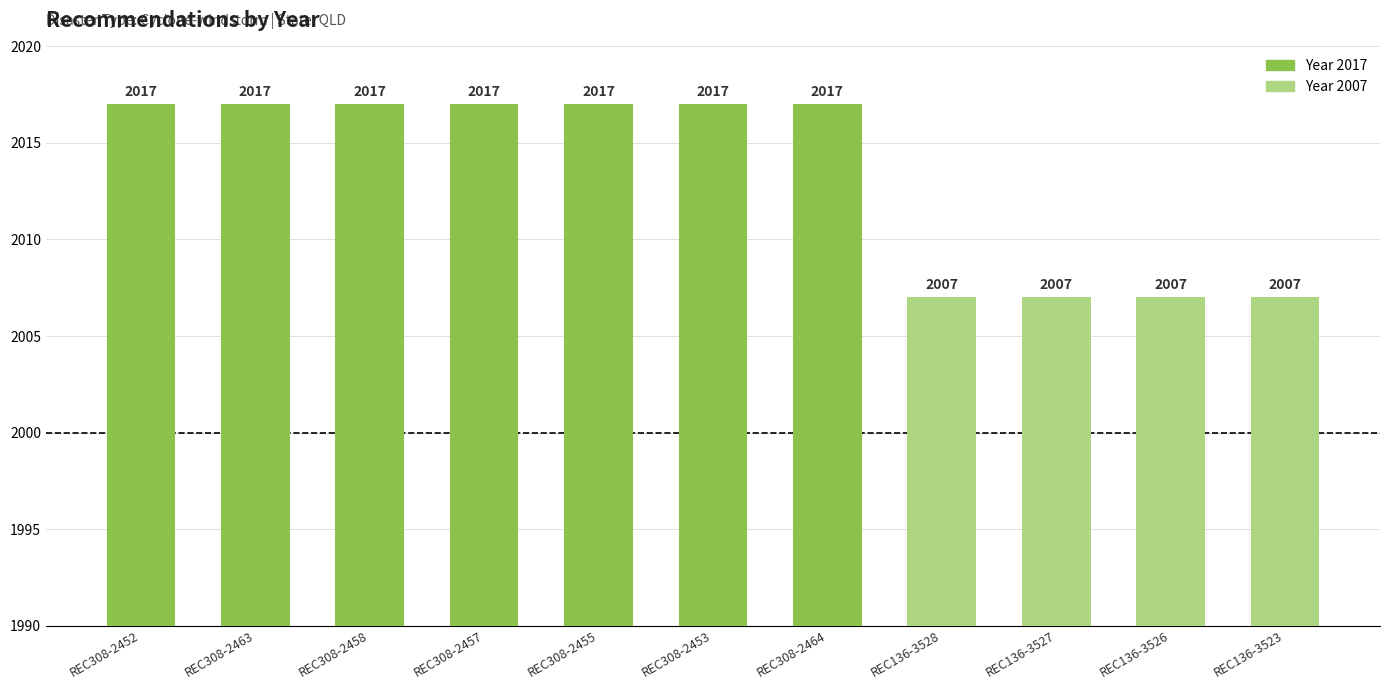

Reading left to right, transcribe all the data shown in this chart.

REC308-2452=2017	REC308-2463=2017	REC308-2458=2017	REC308-2457=2017	REC308-2455=2017	REC308-2453=2017	REC308-2464=2017	REC136-3528=2007	REC136-3527=2007	REC136-3526=2007	REC136-3523=2007